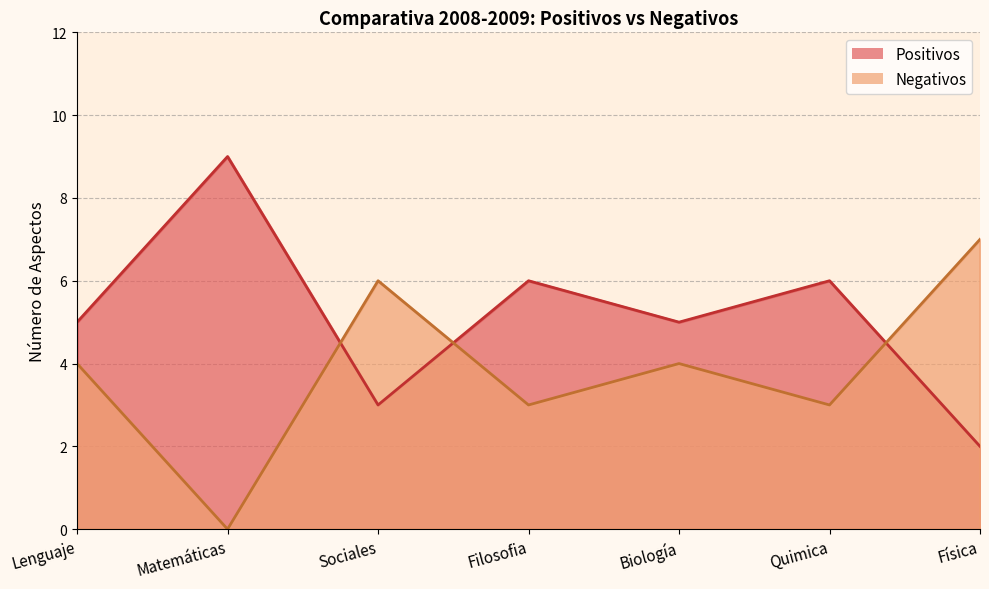

The value of Negativos at Física is 11. True or false?

False